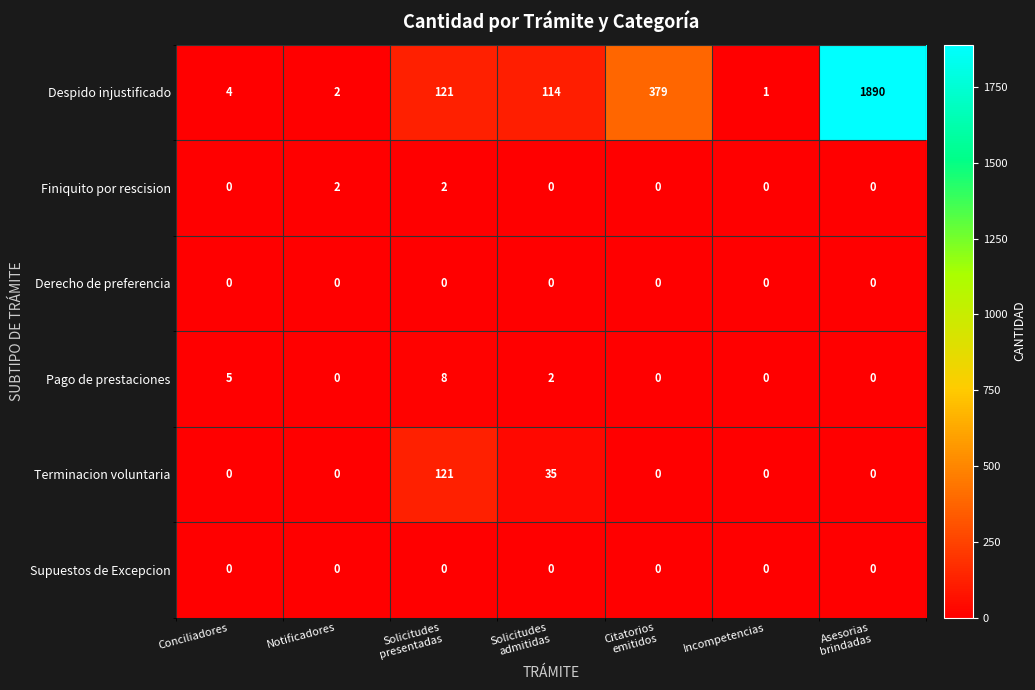

Between Solicitudes
admitidas and Asesorias
brindadas, which series saw the biggest shift?

Despido injustificado